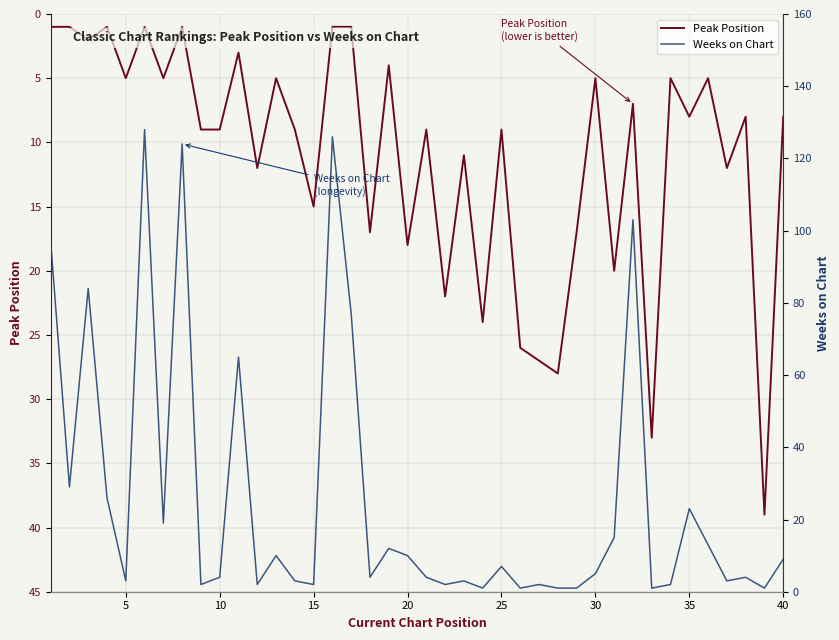

Does the chart display data point markers on the line(s)?

No